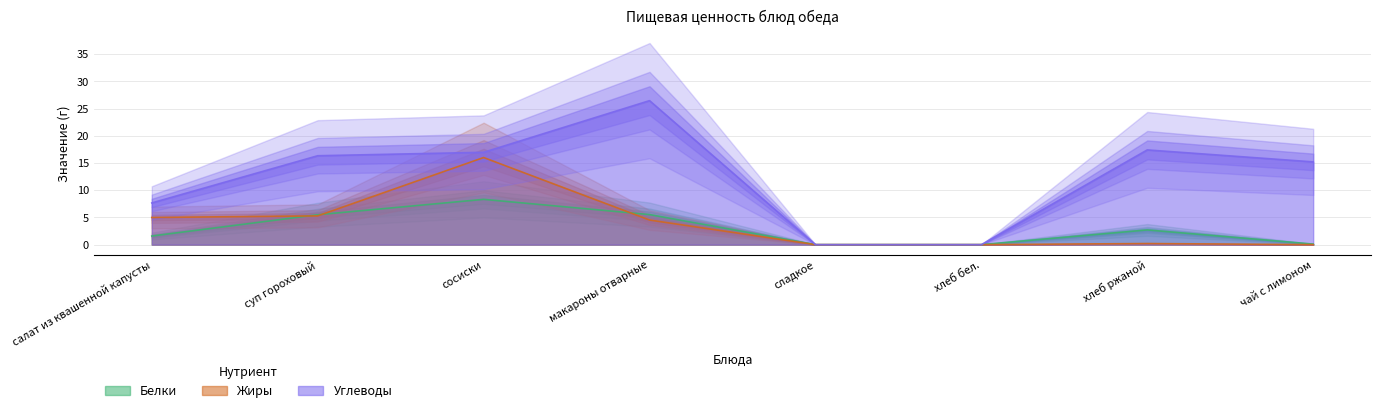

Reading left to right, transcribe all the data shown in this chart.

Белки: 1.6	5.5	8.3	5.5	0.0	0.0	2.7	0.1
Жиры: 5.0	5.3	16.0	4.5	0.0	0.0	0.2	0.0
Углеводы: 7.7	16.3	17.0	26.4	0.0	0.0	17.4	15.2